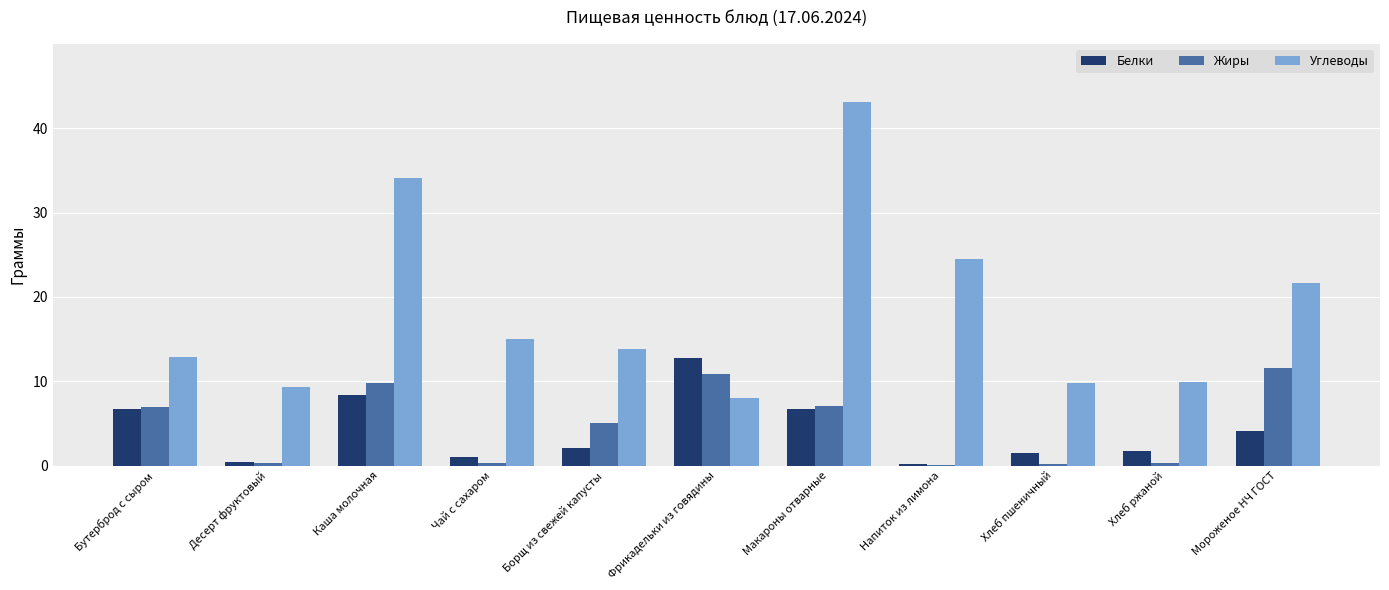

Between Бутерброд с сыром and Десерт фруктовый, which series saw the biggest shift?

Жиры